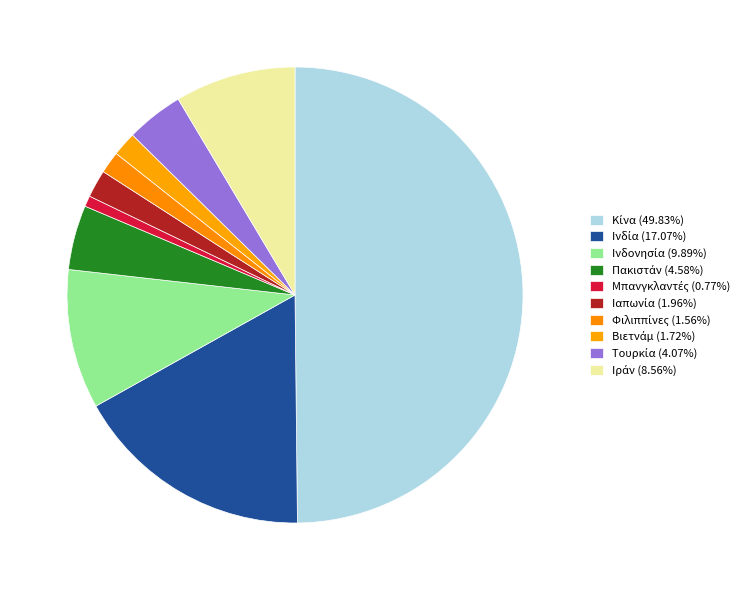

Does Φιλιππίνες represent more than half of the total?

No